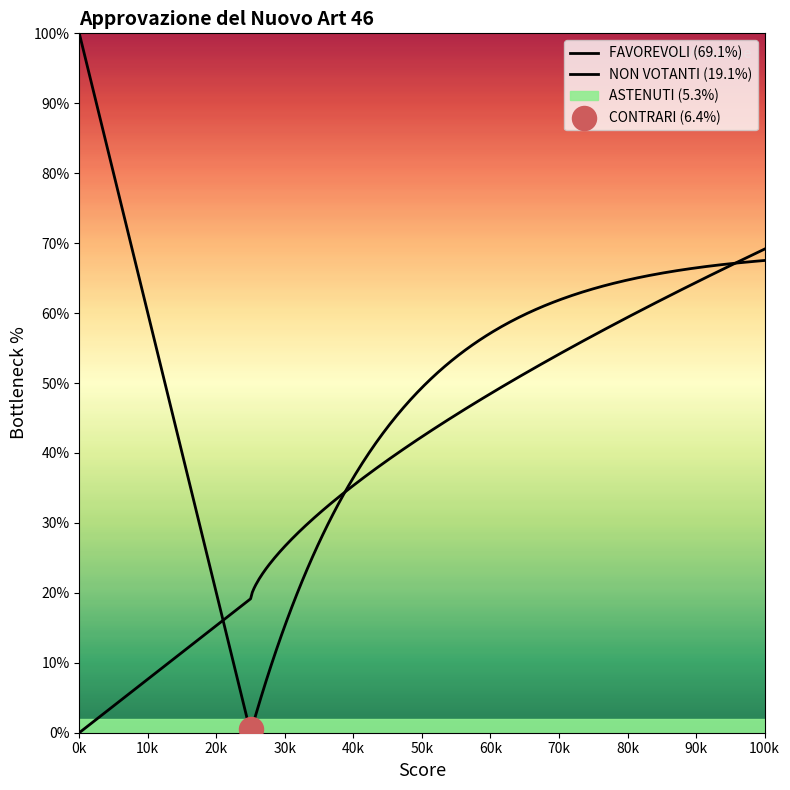

Which series reaches the minimum Y coordinate?

ASTENUTI